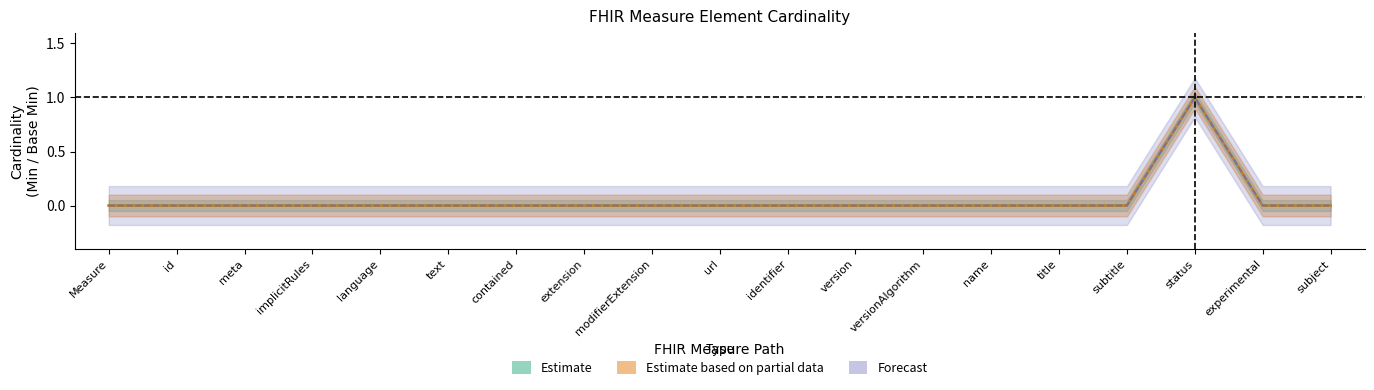

What is the label of the 4th point from the left?

implicitRules